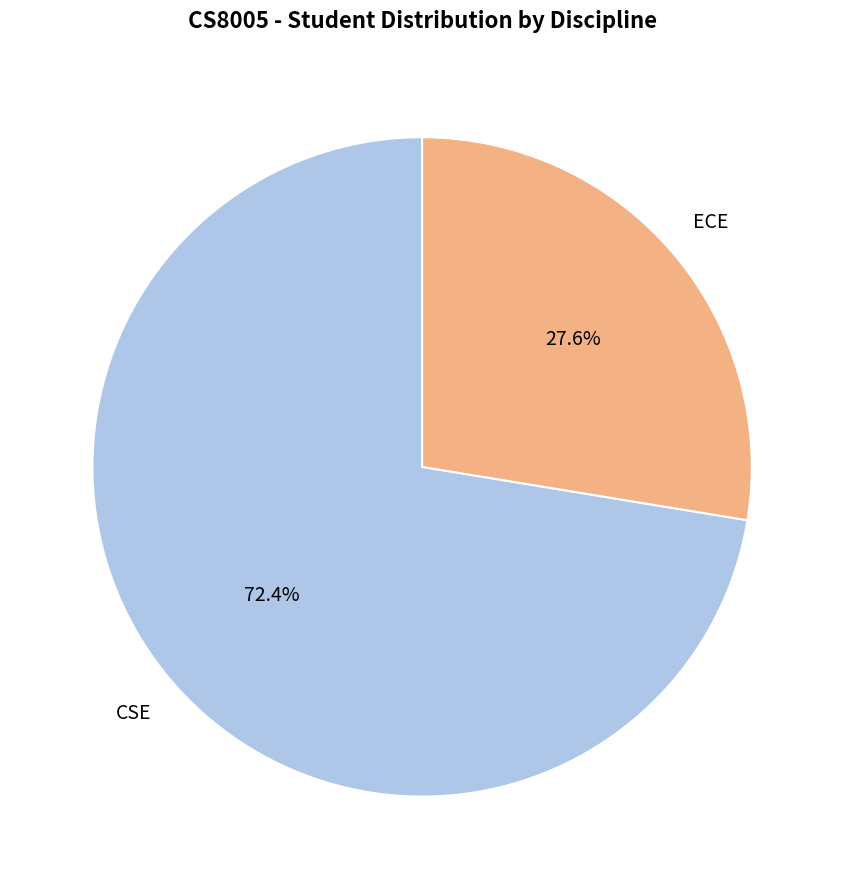

Does any single category account for the majority?

Yes